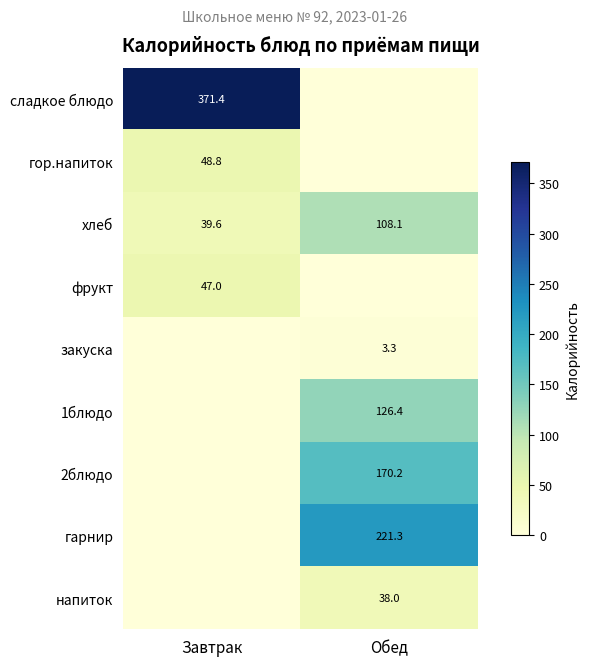

The value of напиток at Обед is 50.1. True or false?

False